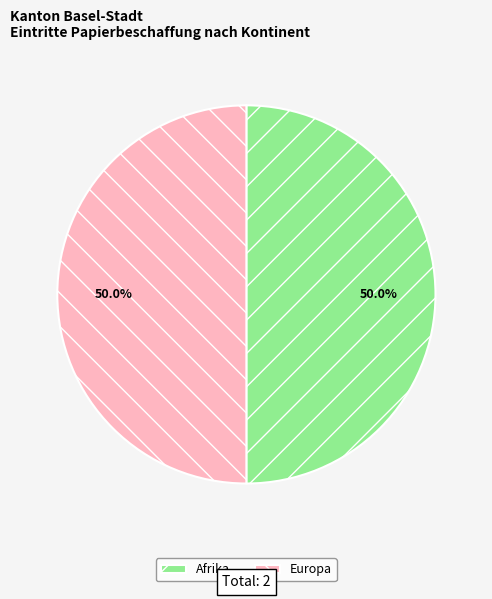

Is the sum of Europa and Afrika greater than half?

Yes